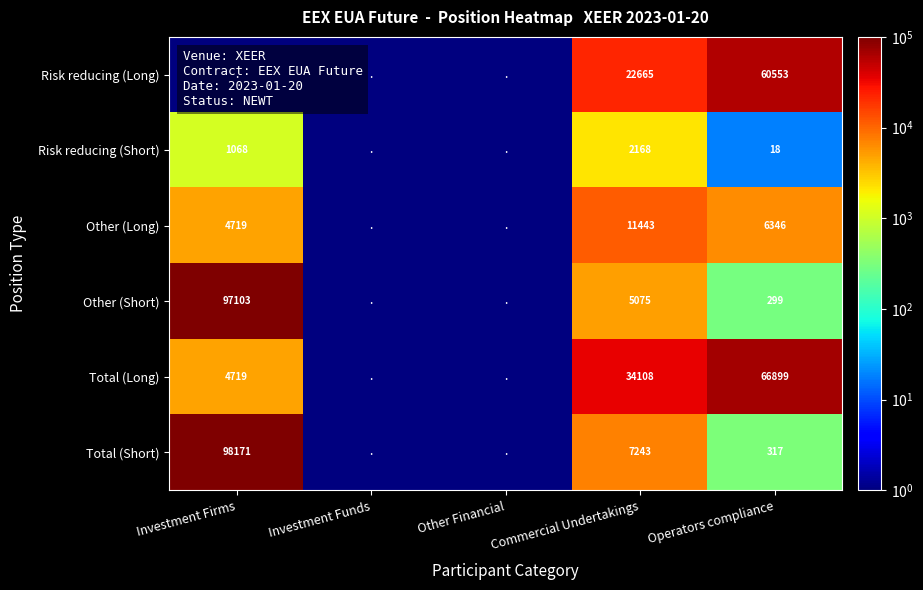

At which category is the sum across all series the highest?

Investment Firms